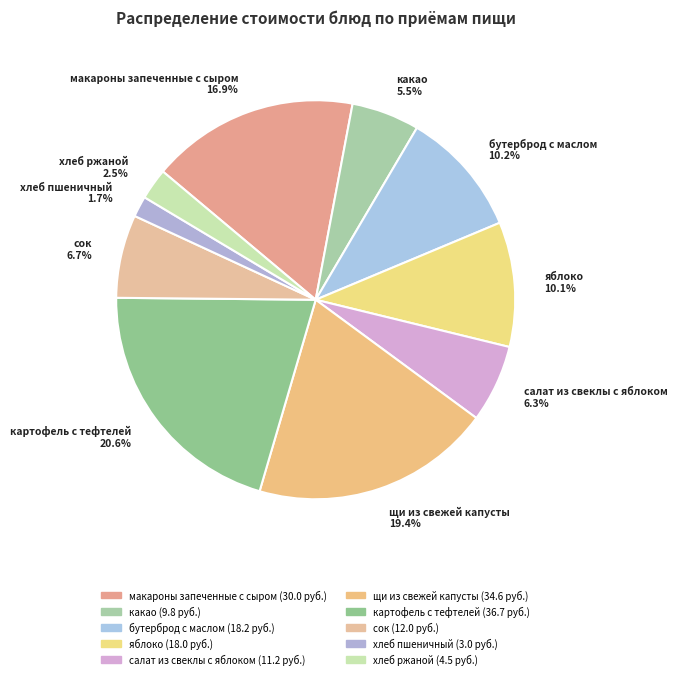

Does any single category account for the majority?

No